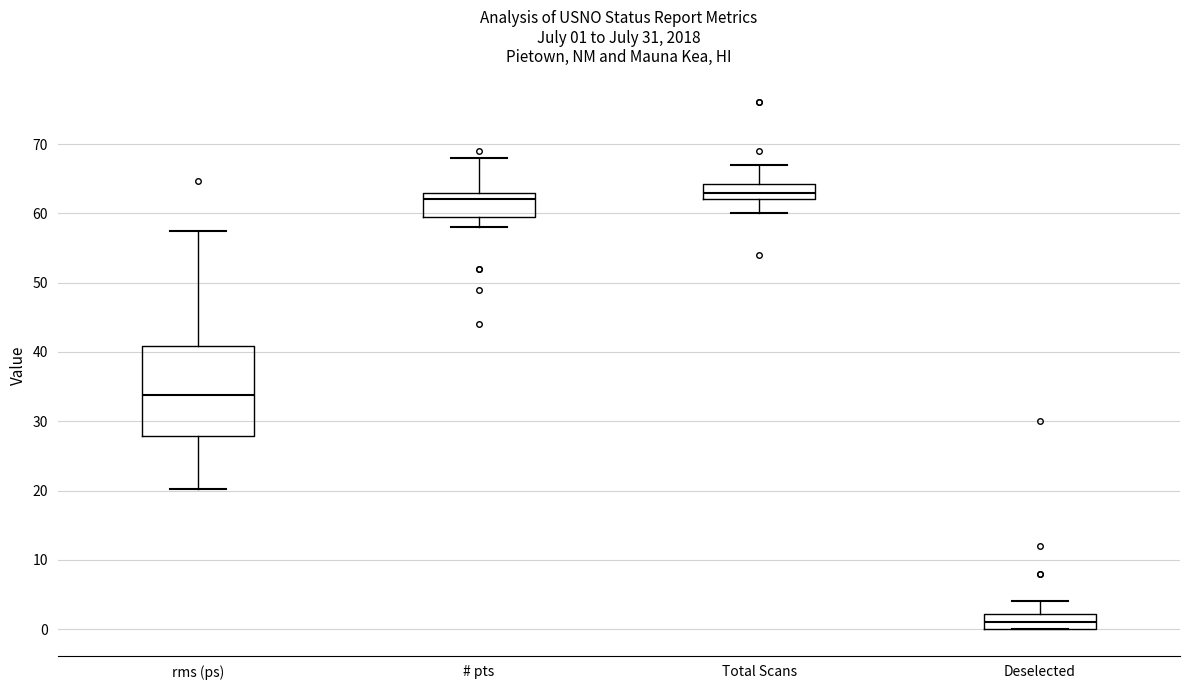

Which box has the lowest median line?

Deselected